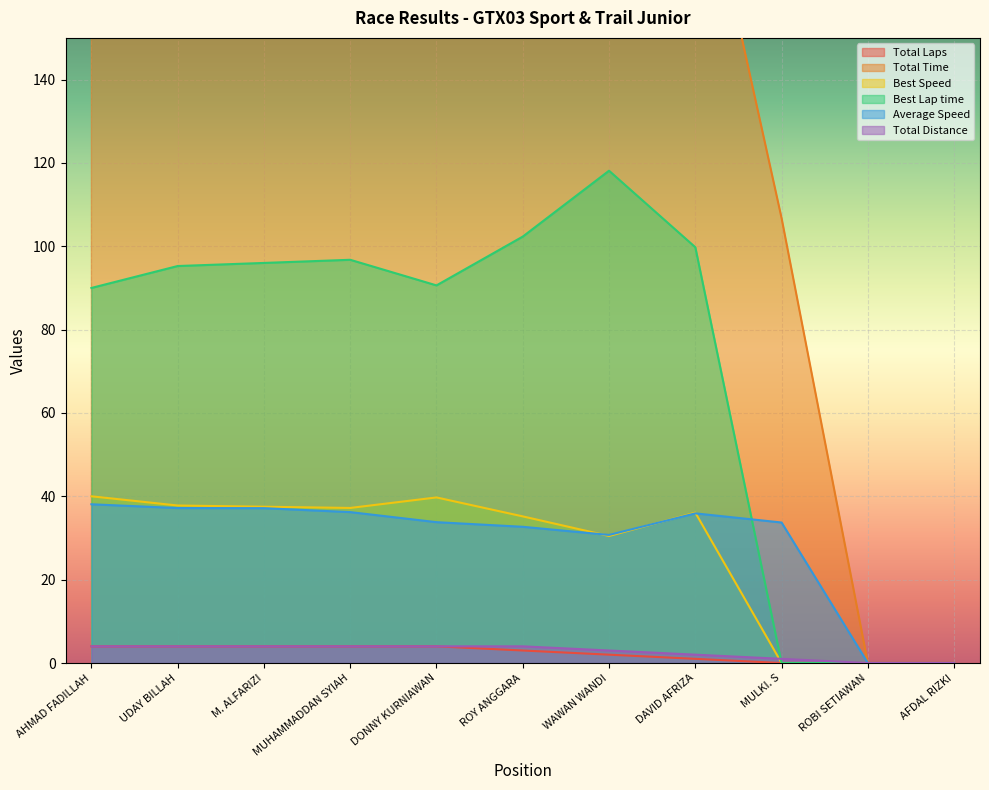

Which category has the lowest value in the Total Distance series?

ROBI SETIAWAN